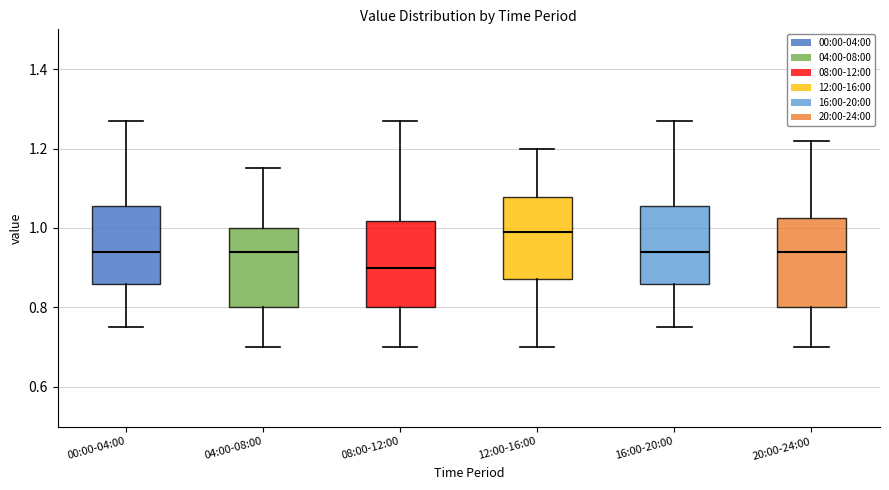

Reading left to right, transcribe this box plot: for each box, give where its median line is, the range the box spans, and where its two whiskers end, as read against the y-axis. The values are not printed on the chart, so give them approximately, as read against the axis.

00:00-04:00: median 0.94, box 0.86 to 1.06, whiskers 0.76 to 1.28
04:00-08:00: median 0.94, box 0.80 to 1.00, whiskers 0.70 to 1.16
08:00-12:00: median 0.90, box 0.80 to 1.02, whiskers 0.70 to 1.28
12:00-16:00: median 1.00, box 0.88 to 1.08, whiskers 0.70 to 1.20
16:00-20:00: median 0.94, box 0.86 to 1.06, whiskers 0.76 to 1.28
20:00-24:00: median 0.94, box 0.80 to 1.02, whiskers 0.70 to 1.22